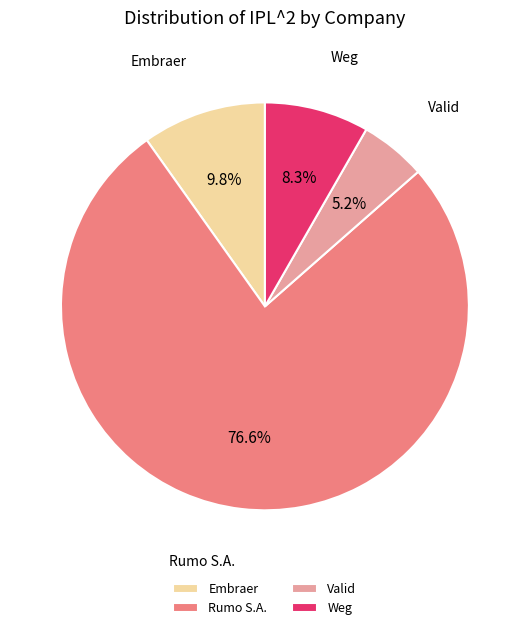

What portion of the pie excludes Weg?

91.7%